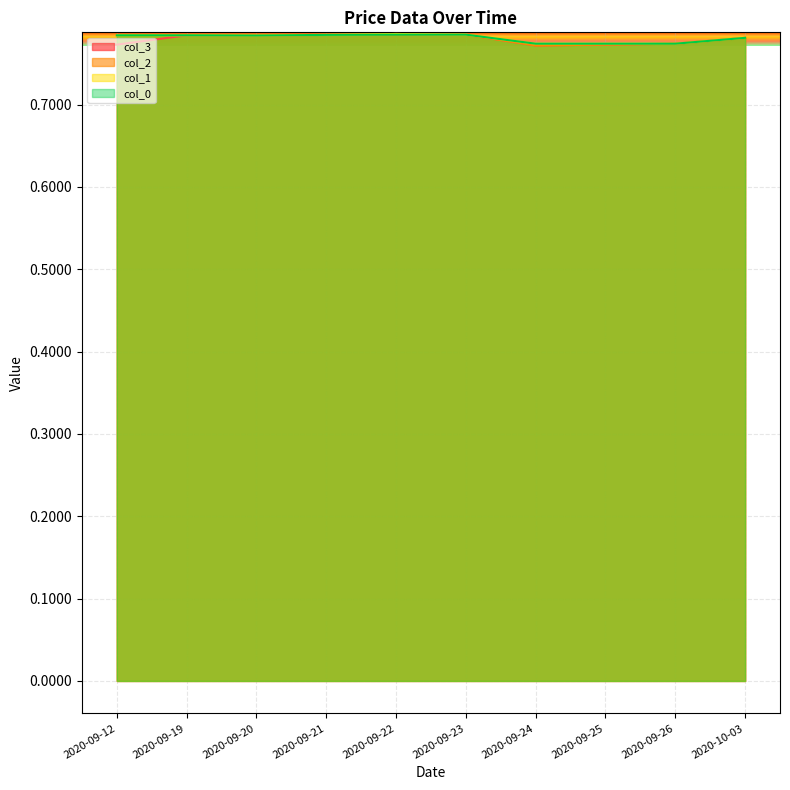

Which label corresponds to the largest value in the chart?

2020-09-22